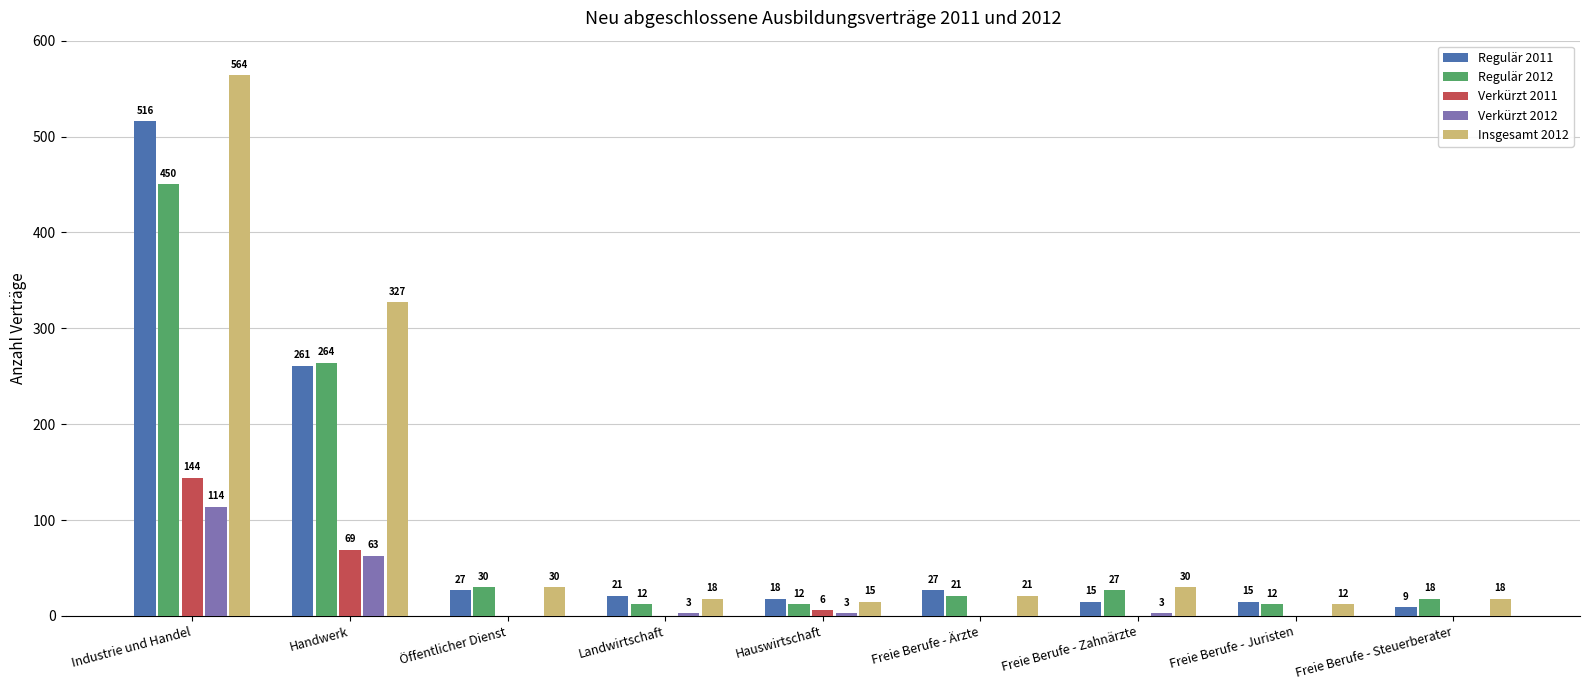

What is the highest value of the Verkürzt 2012 series?

114